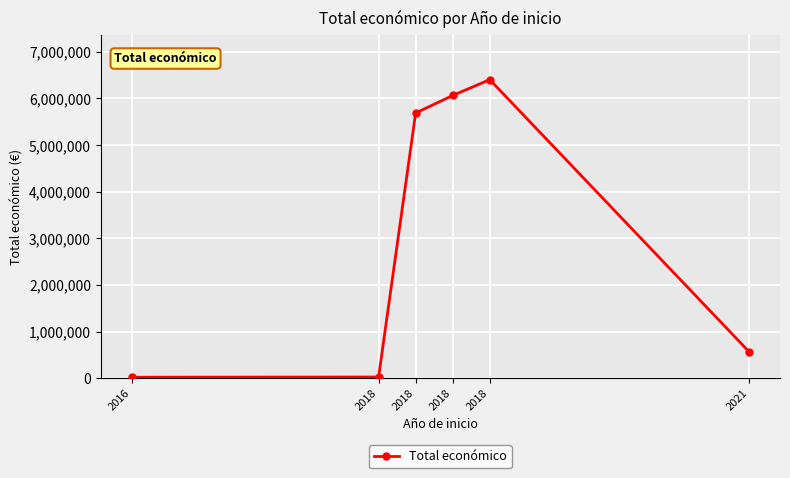

At which category does the chart reach its peak across all series?

2018